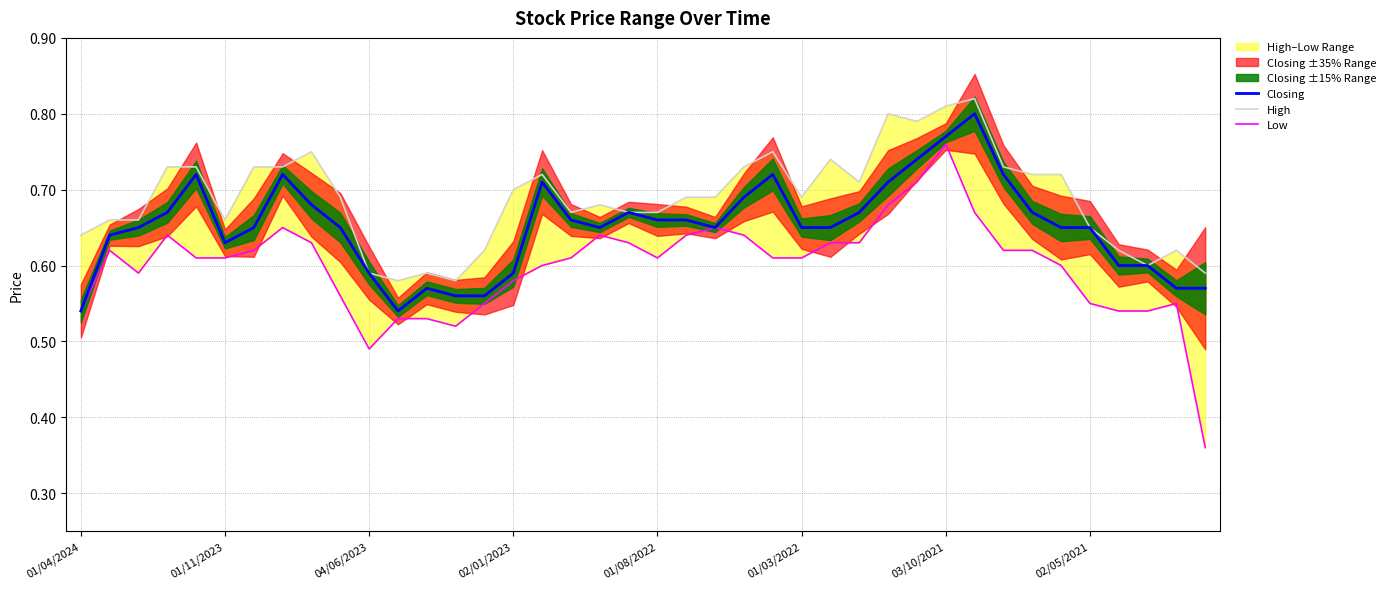

Which series has the widest spread of values?

Low